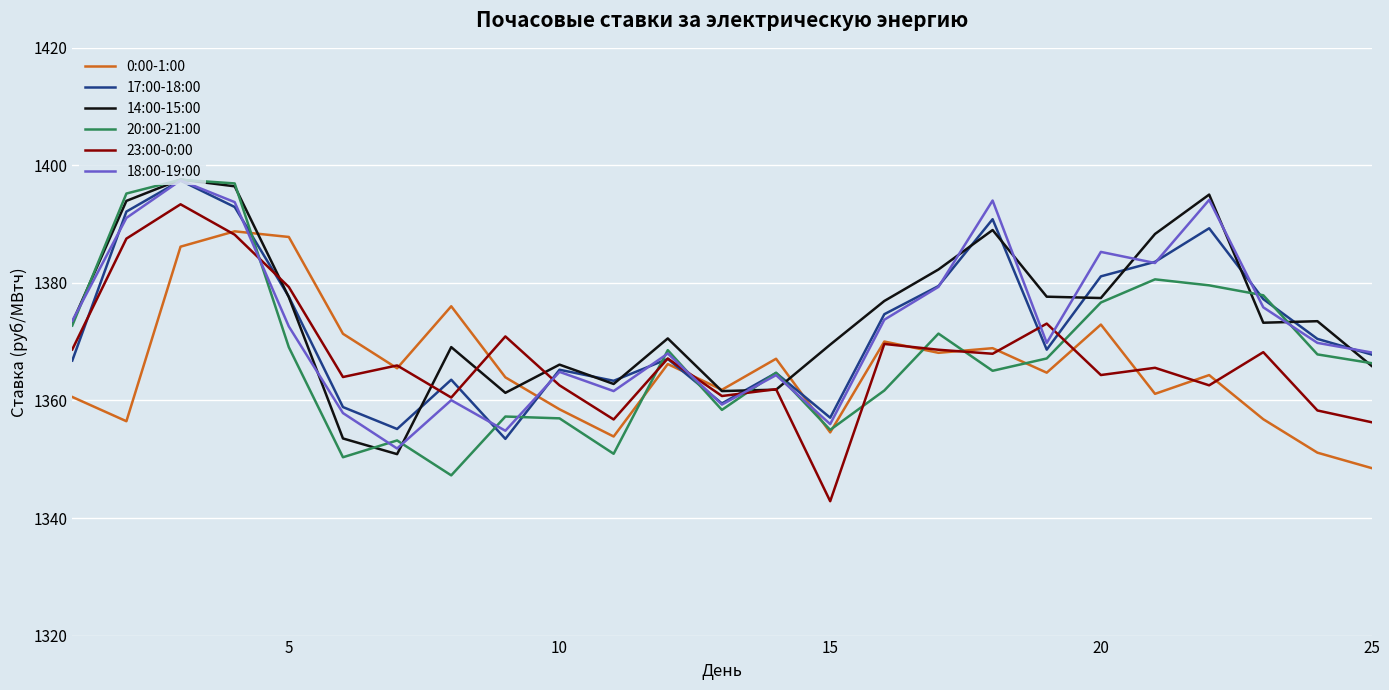

What is the maximum value for 17:00-18:00?

1397.4